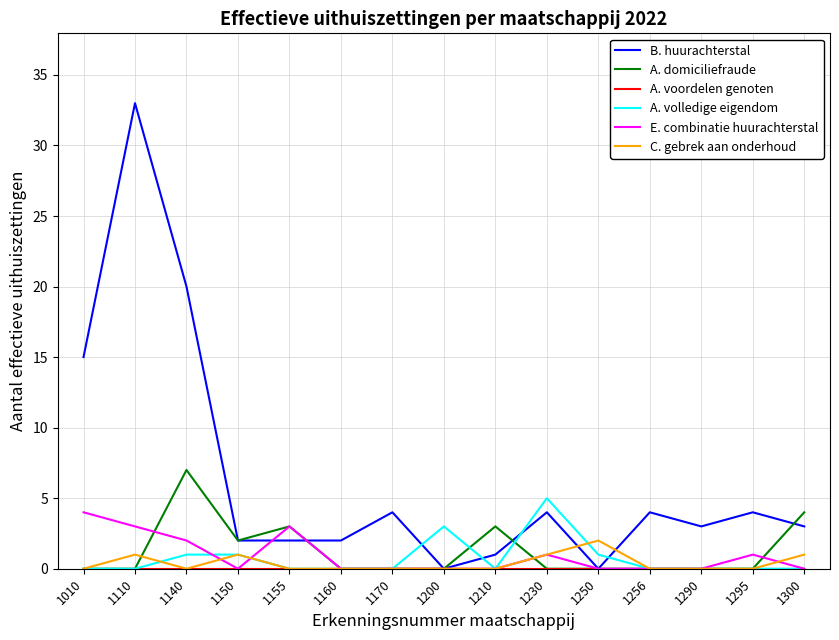

What is the spread (max minus min) of values at 1290?

3